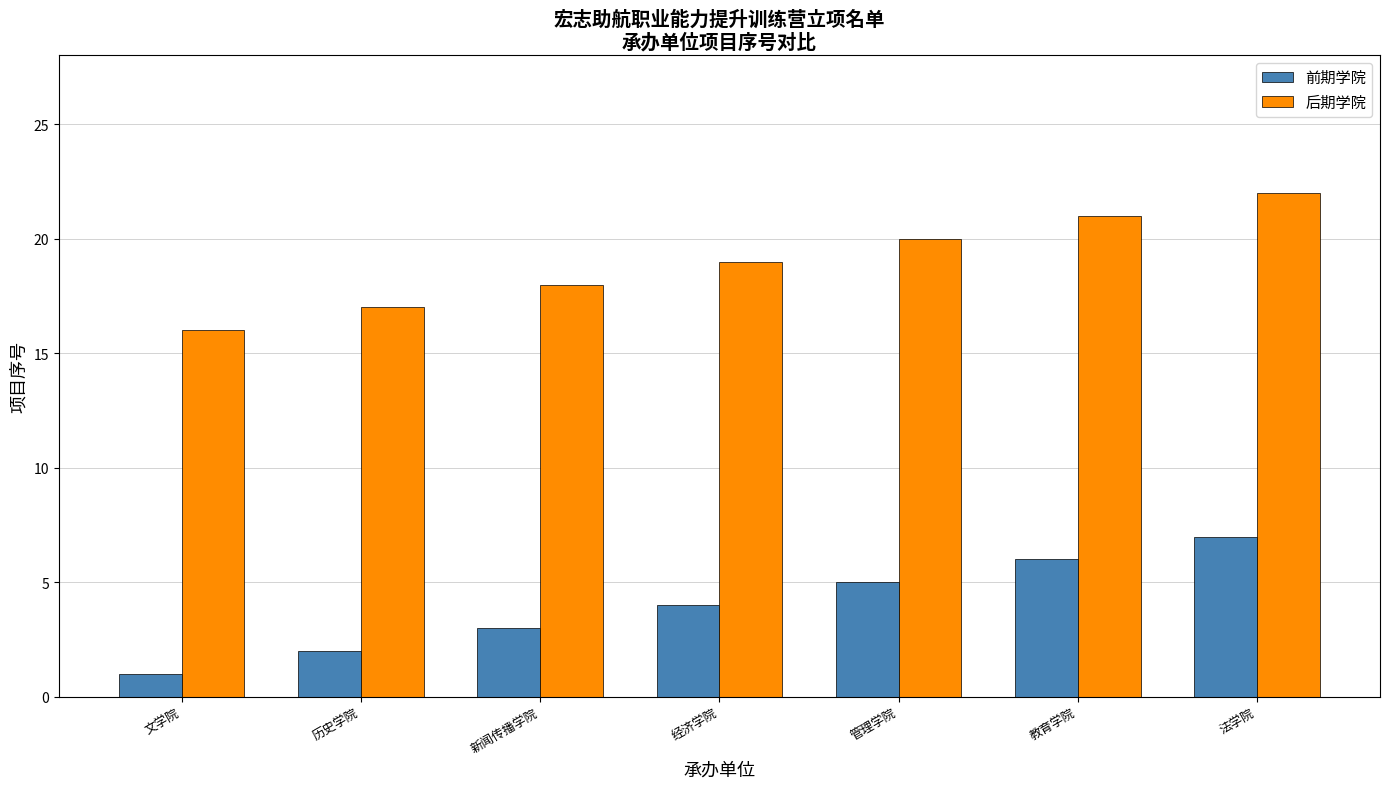

What is the minimum value shown in the chart?

1